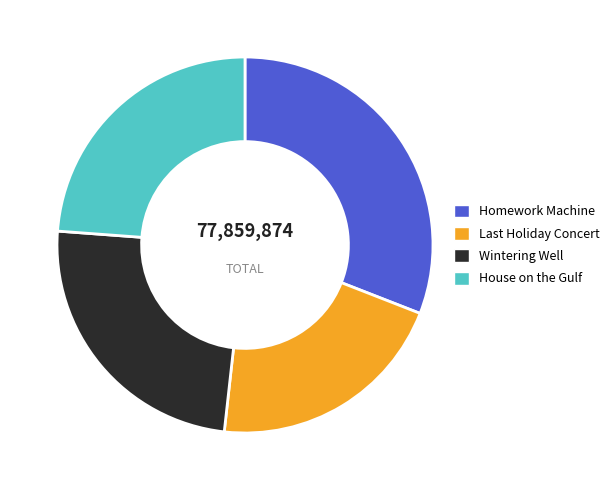

What is the smallest slice in the pie chart?

Last Holiday Concert